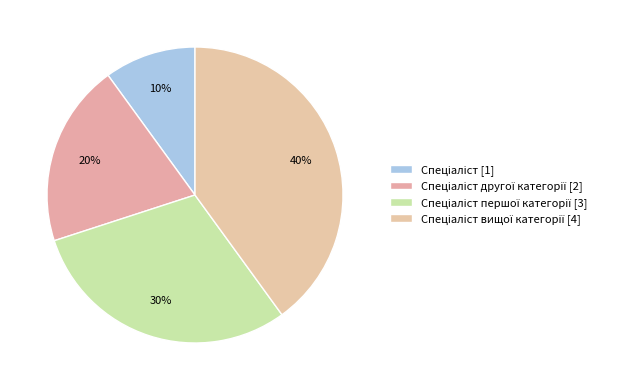

Which category has the biggest portion of the pie?

Спеціаліст вищої категорії